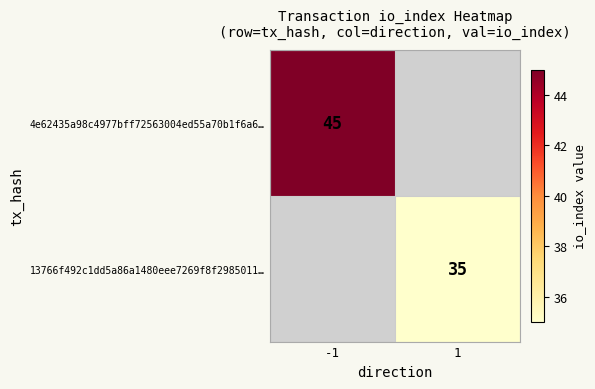

Which label corresponds to the smallest value in the chart?

1